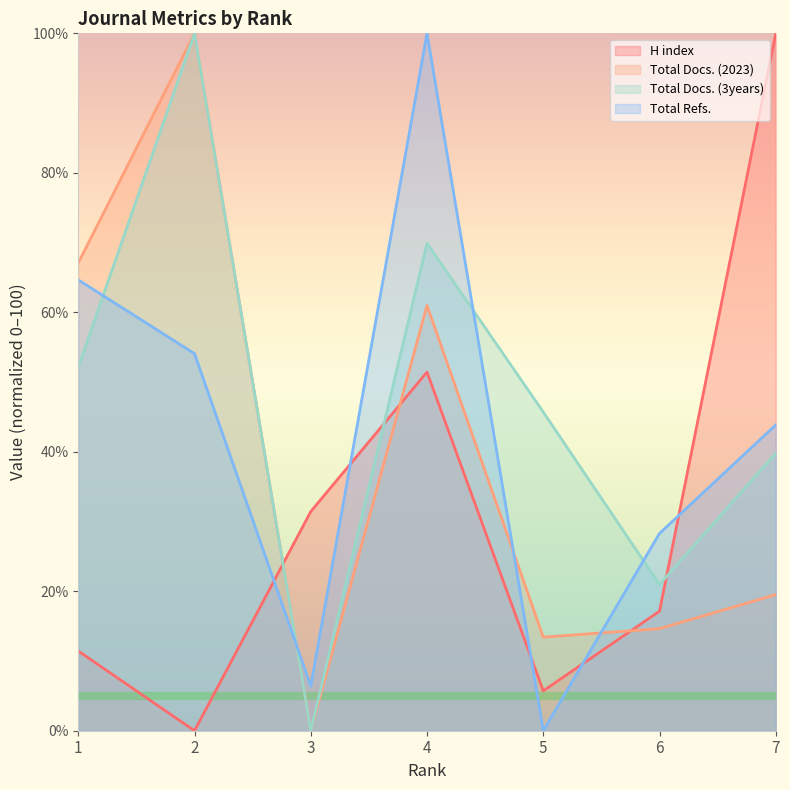

What is the average value of the Total Docs. (3years) series?

46.9